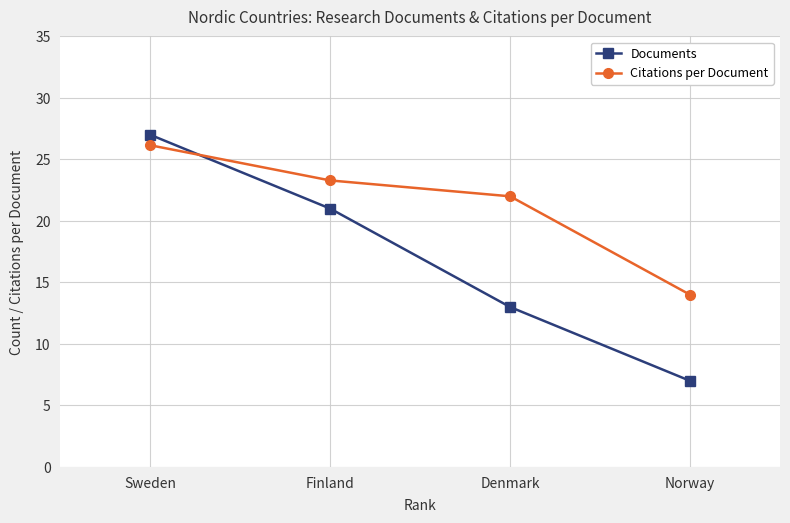

Rank the series by their maximum value, from lowest to highest.

Citations per Document, Documents